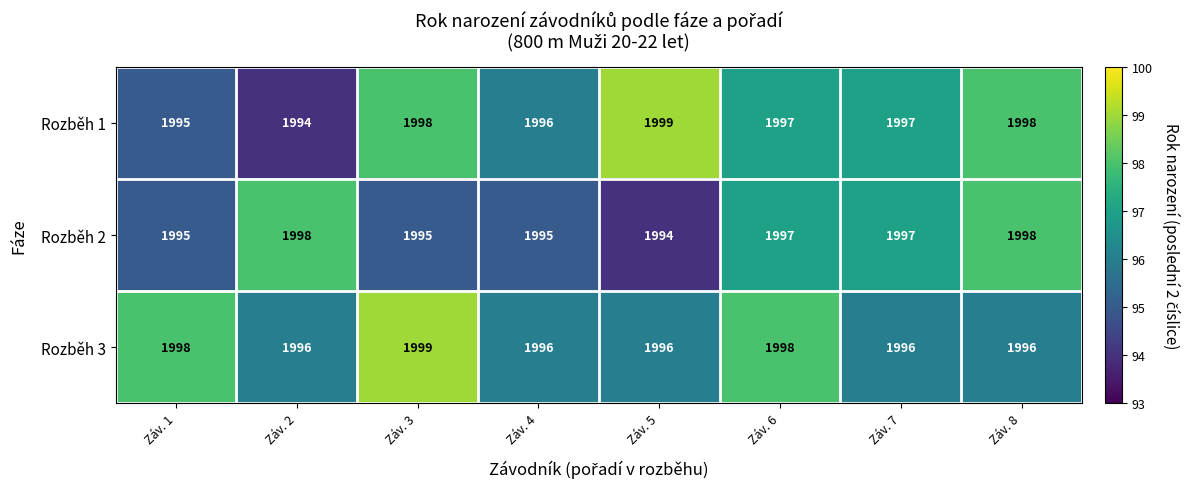

What is the total value across all series at Záv. 8?

5992